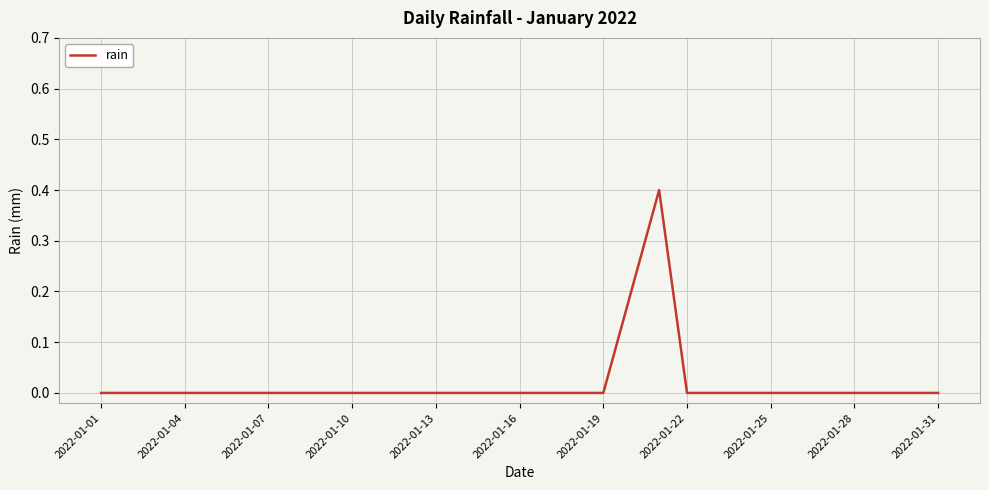

What is the difference between the maximum and minimum values?

0.4